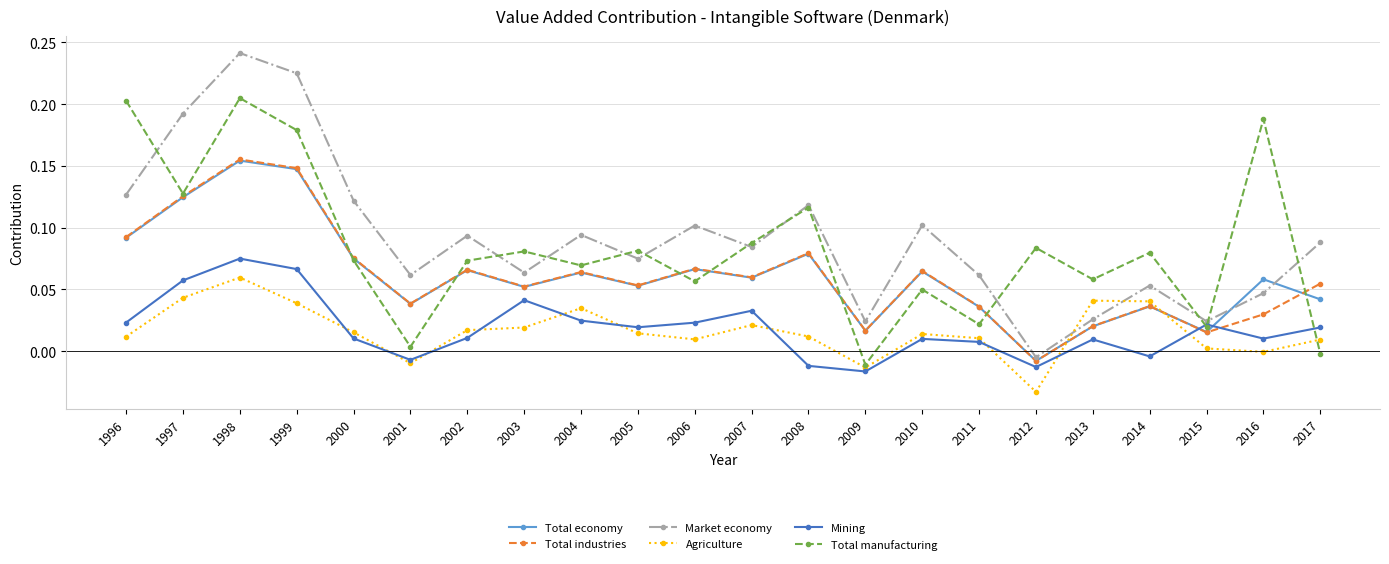

At which category does Total economy reach its first local peak?

1998